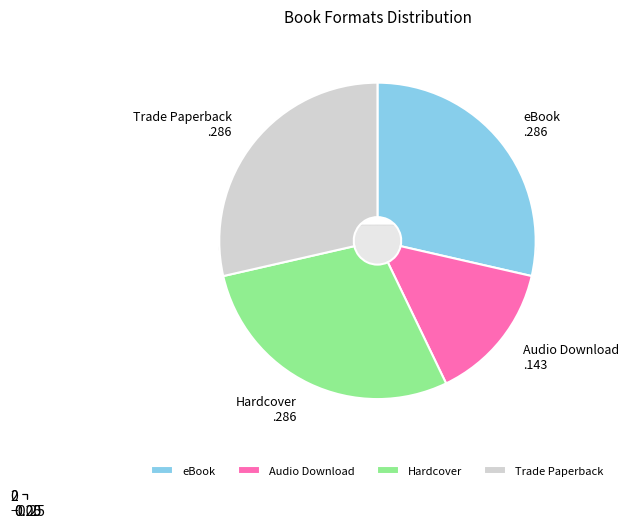

Does Trade Paperback account for over 50% of the chart?

No